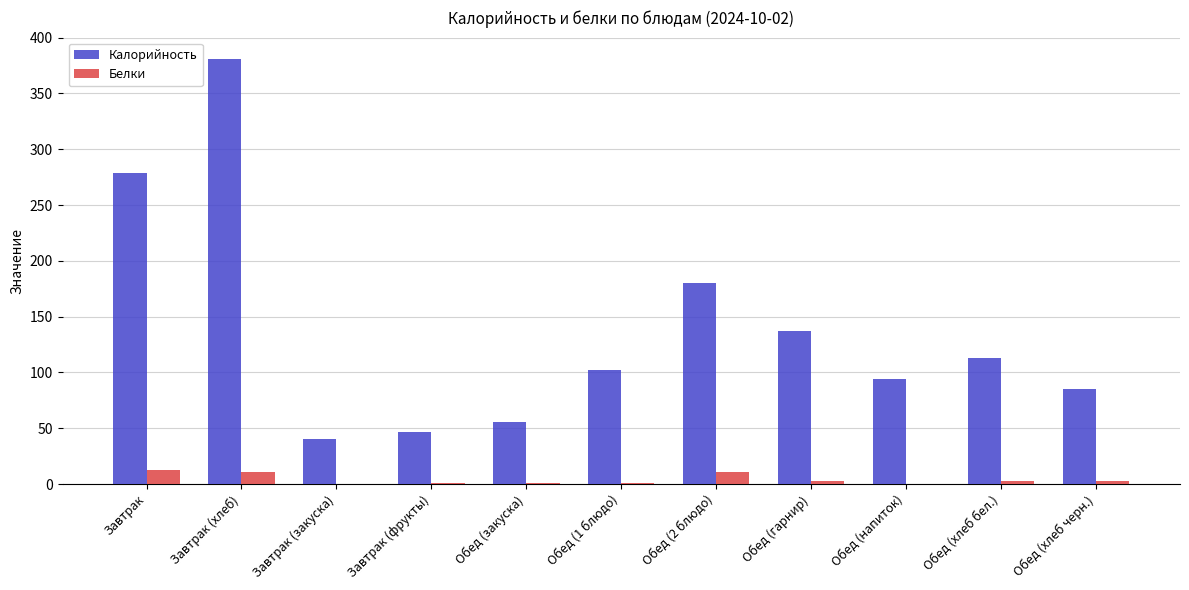

What is the average value of the Белки series?

4